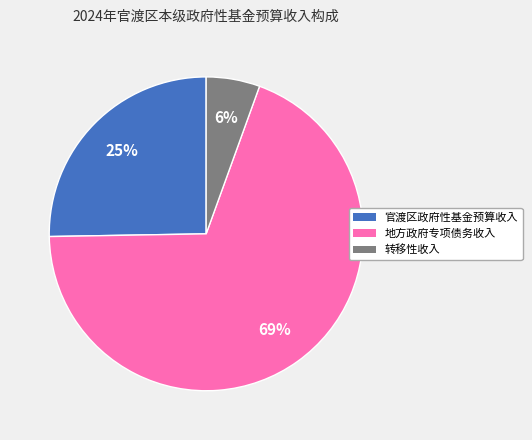

Between 转移性收入 and 官渡区政府性基金预算收入, which is larger?

官渡区政府性基金预算收入